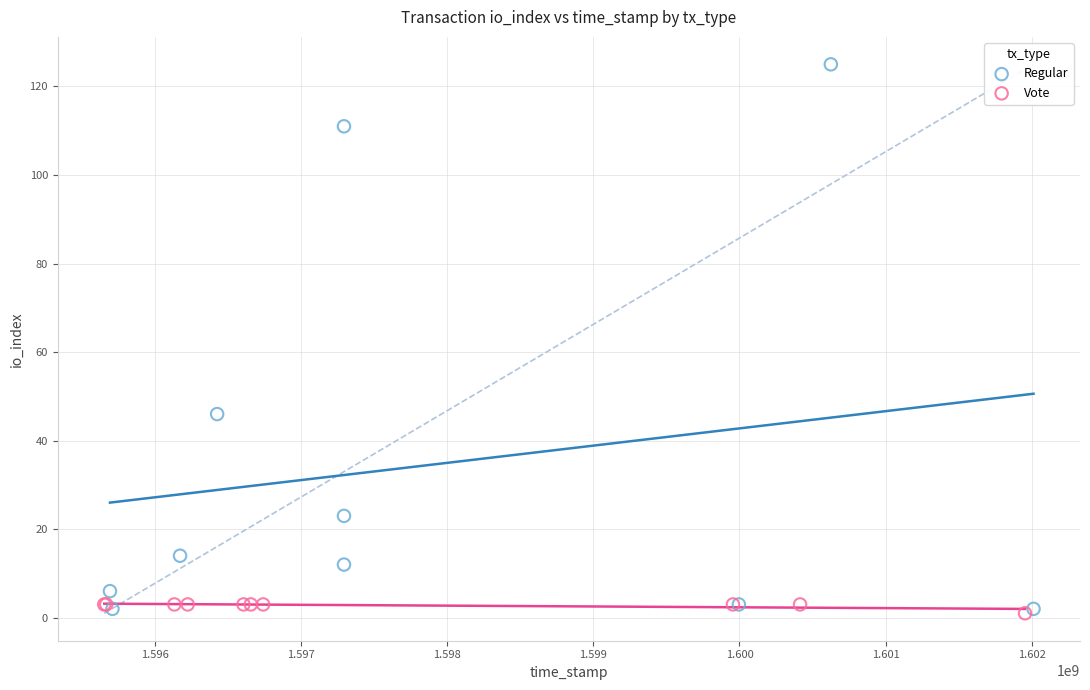

Which series reaches the maximum Y coordinate?

Regular